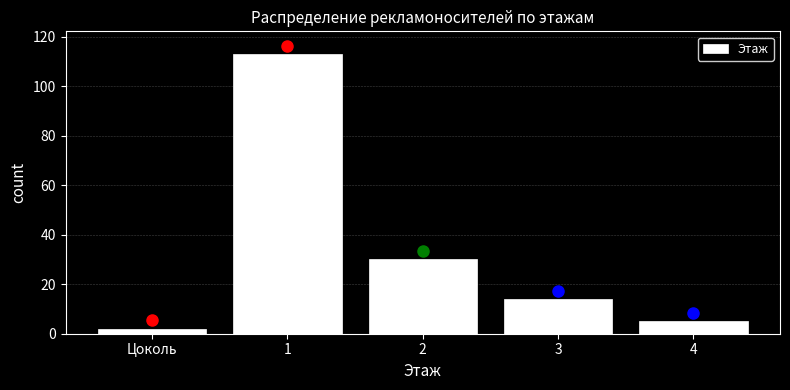

Reading left to right, extract all data points from this chart.

Цоколь=2	1=113	2=30	3=14	4=5